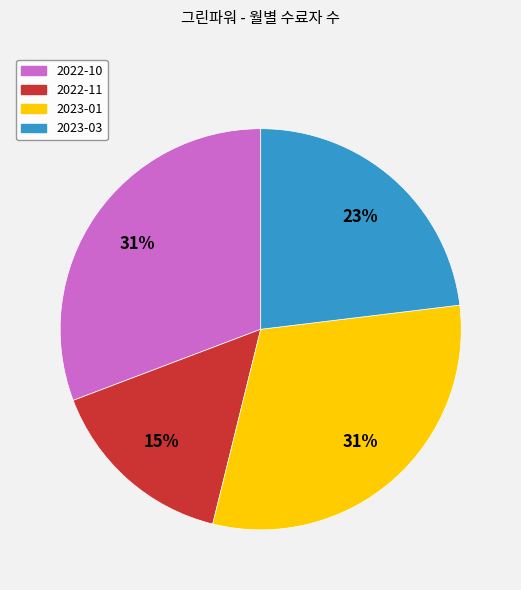

Is 2022-11 the majority of the pie?

No